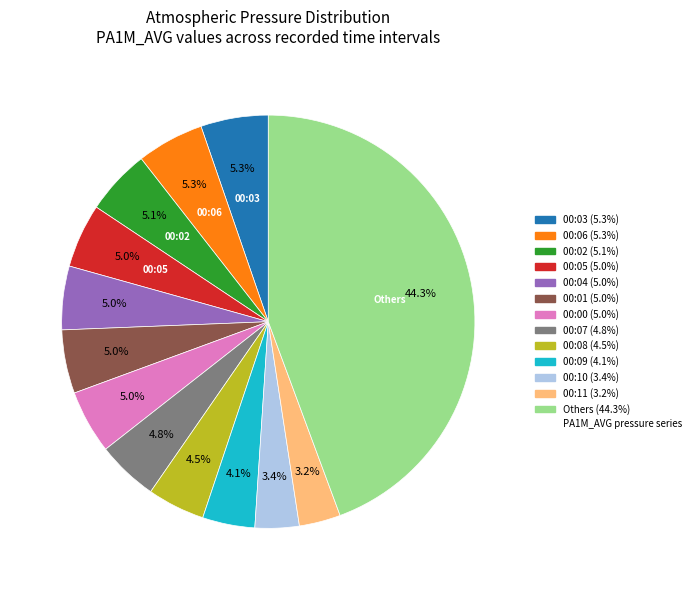

Does any single category account for the majority?

No